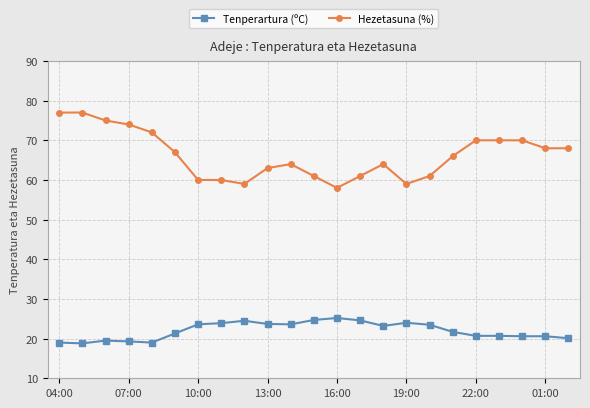

Is this an area chart (filled region under the line)?

No